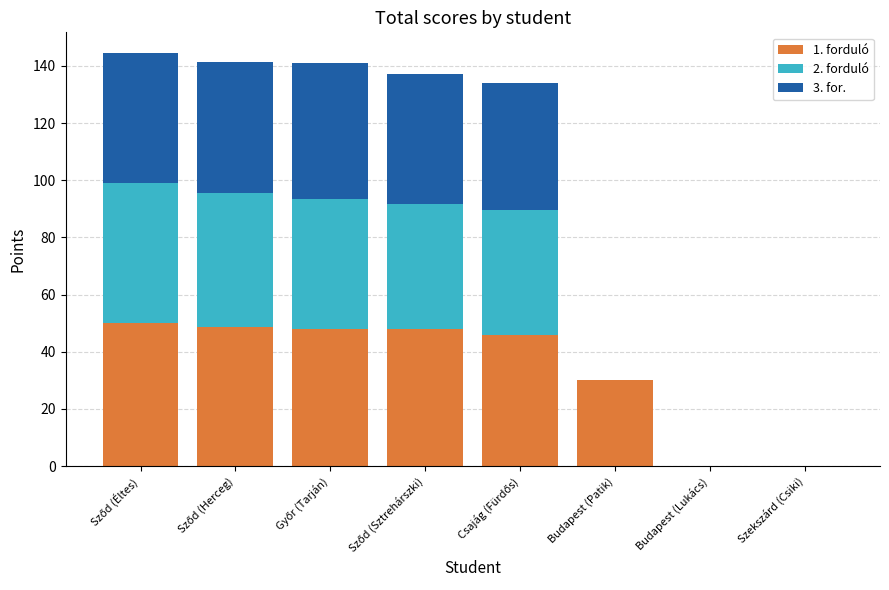

What is the average value of the 3. for. series?

28.6